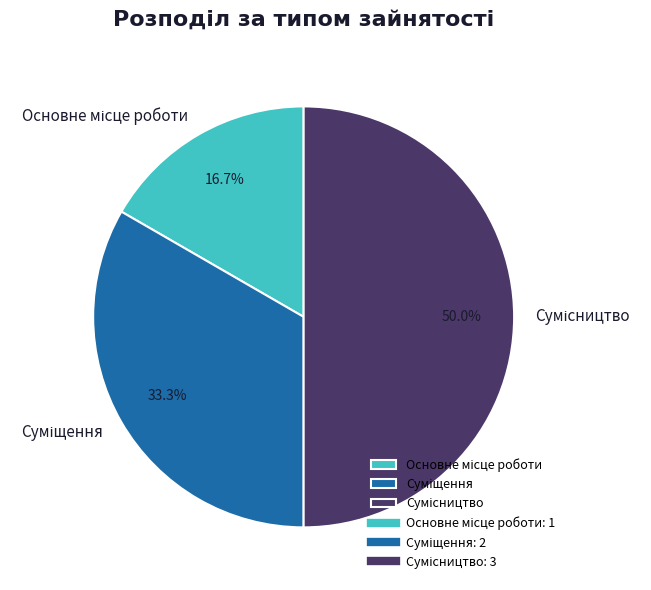

To the nearest percent, what portion does Основне місце роботи represent?

17%